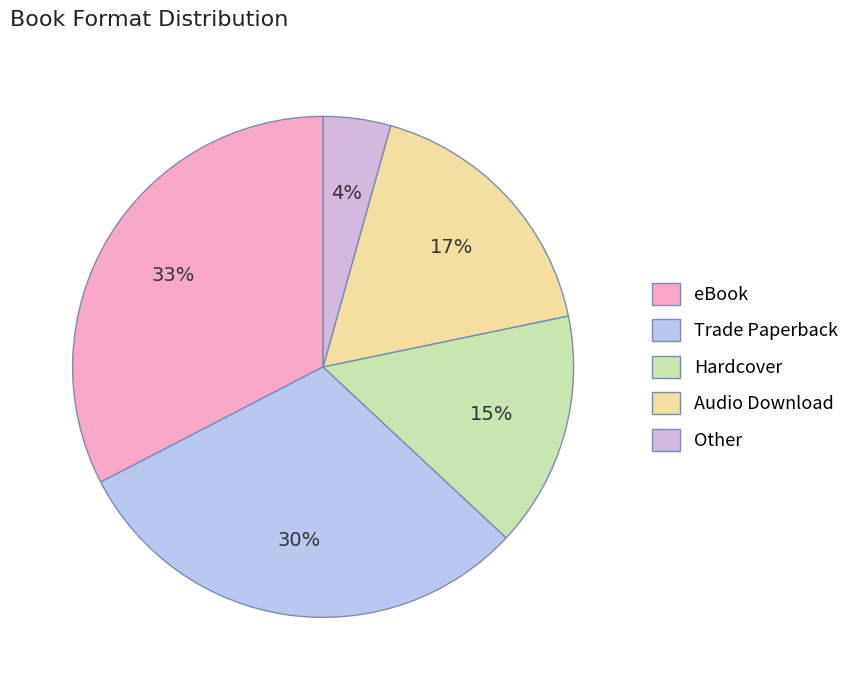

Which category has the smallest portion of the pie?

Other